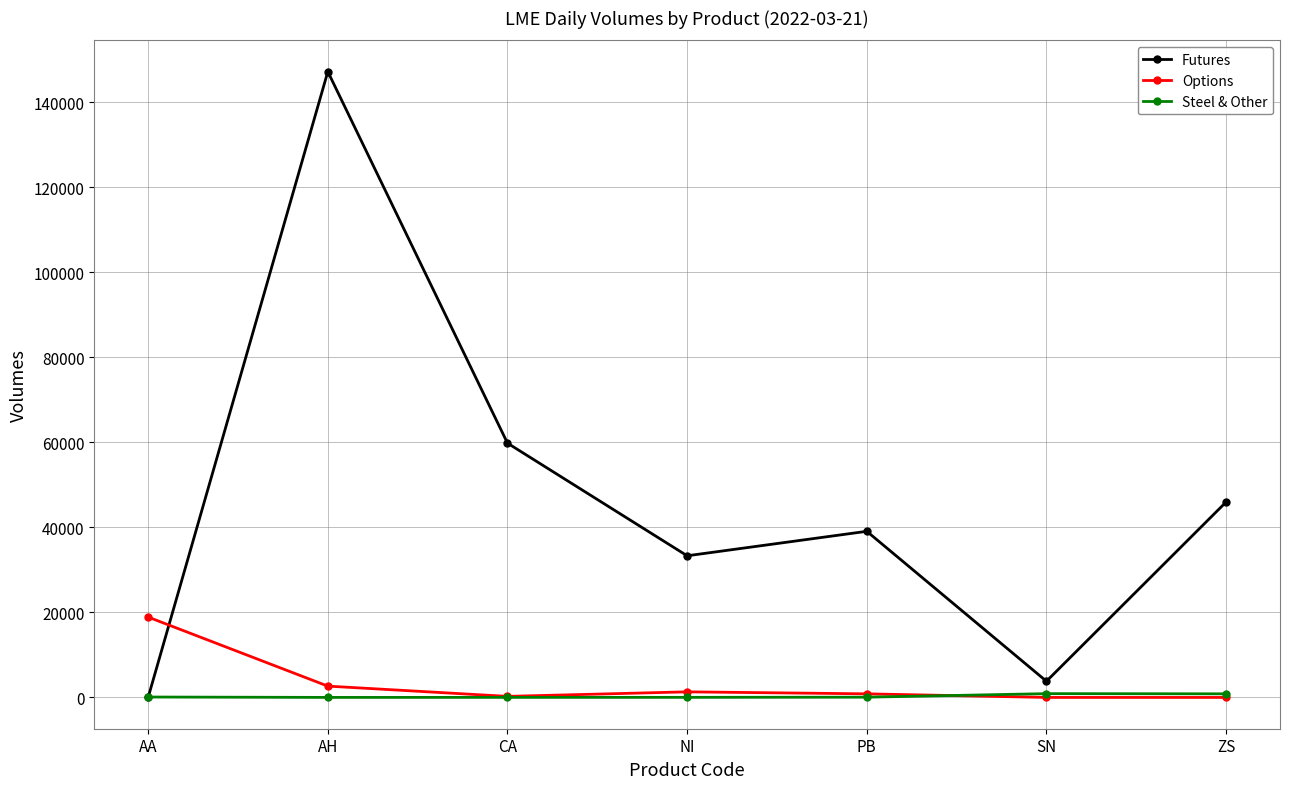

Which label corresponds to the largest value in the chart?

AH